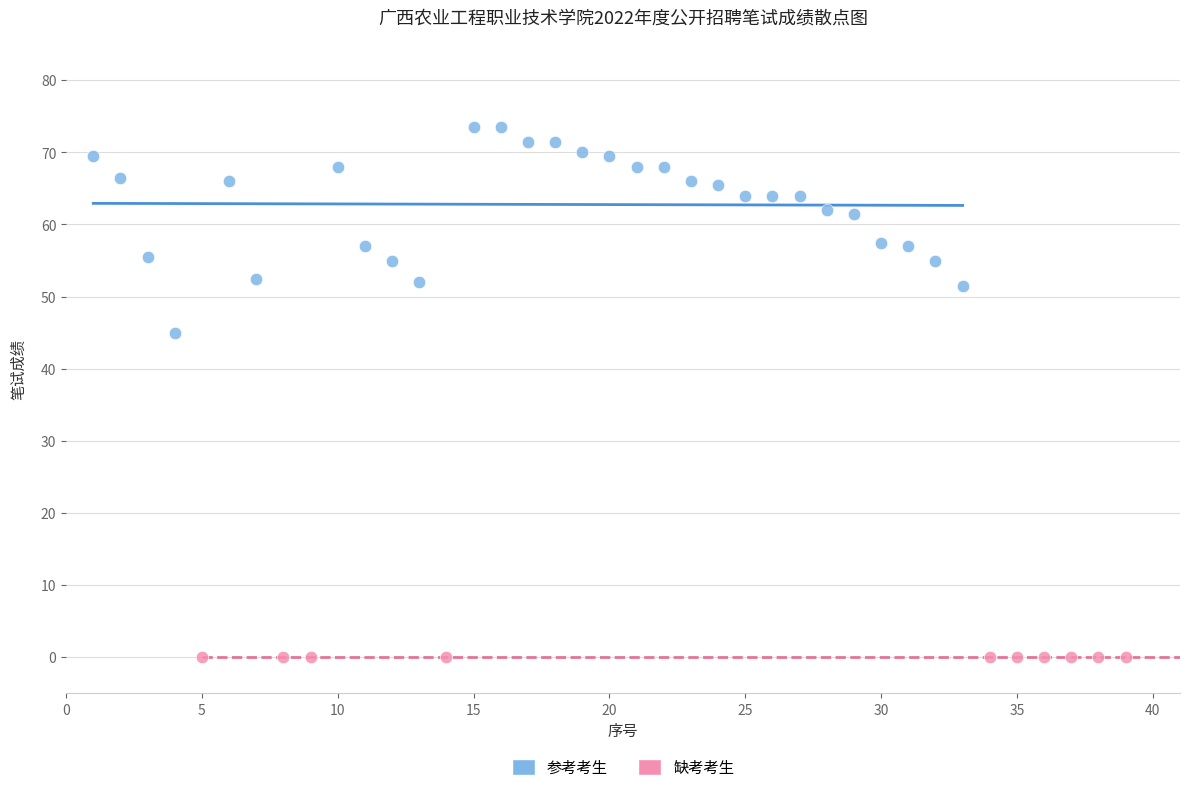

Which series reaches the maximum Y coordinate?

参考考生